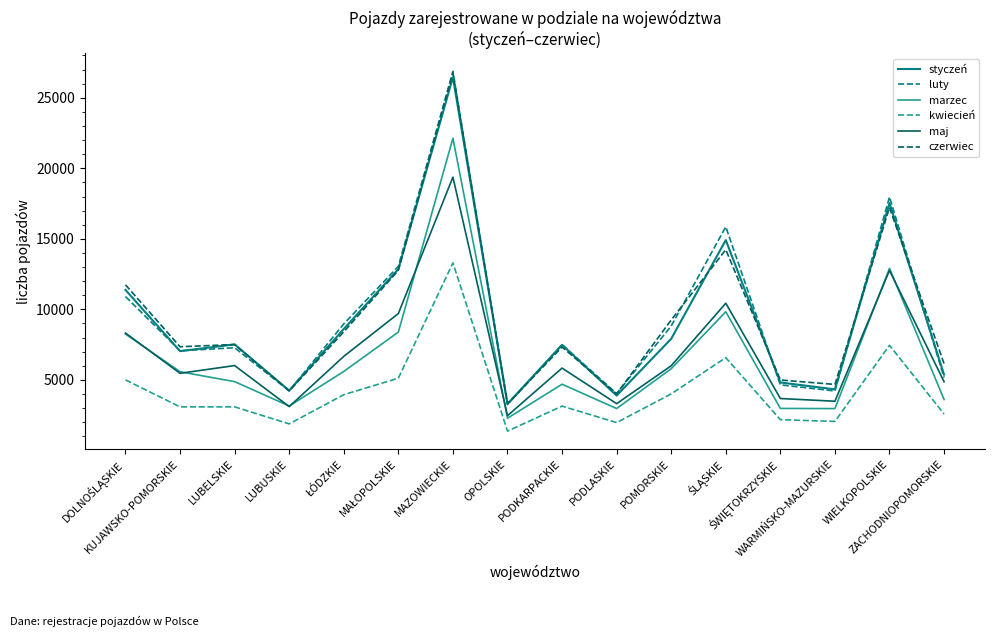

True or false: kwiecień and maj cross at least once.

False